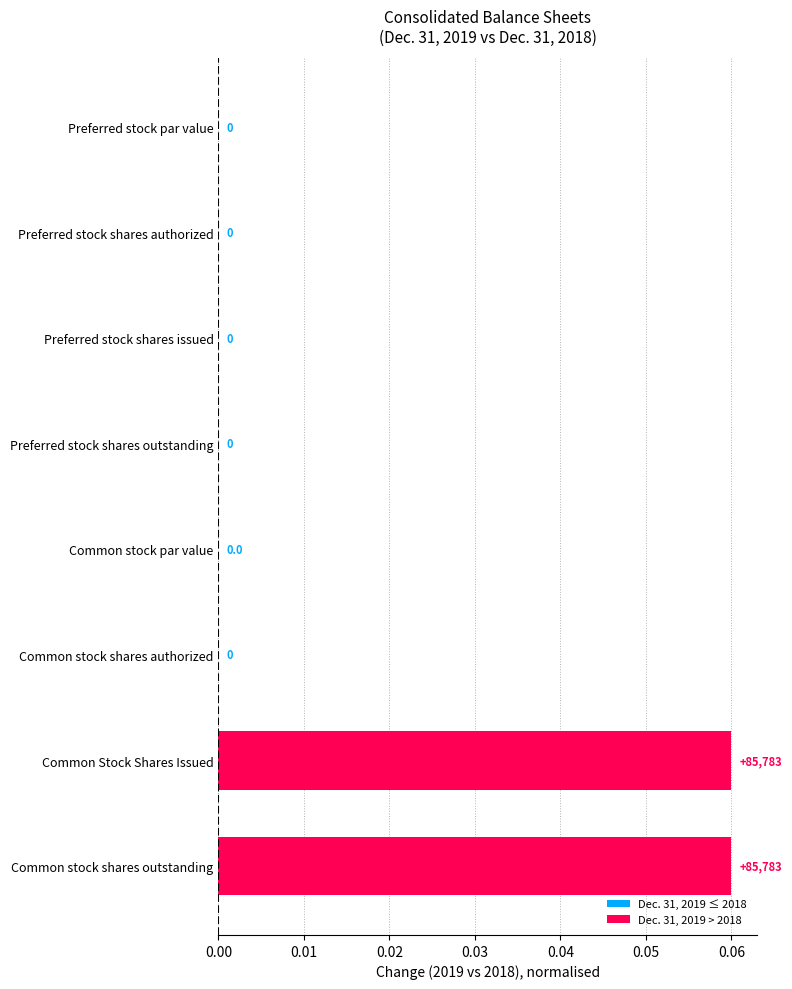

Between Preferred stock shares issued and Preferred stock shares authorized, which is larger?

Preferred stock shares issued